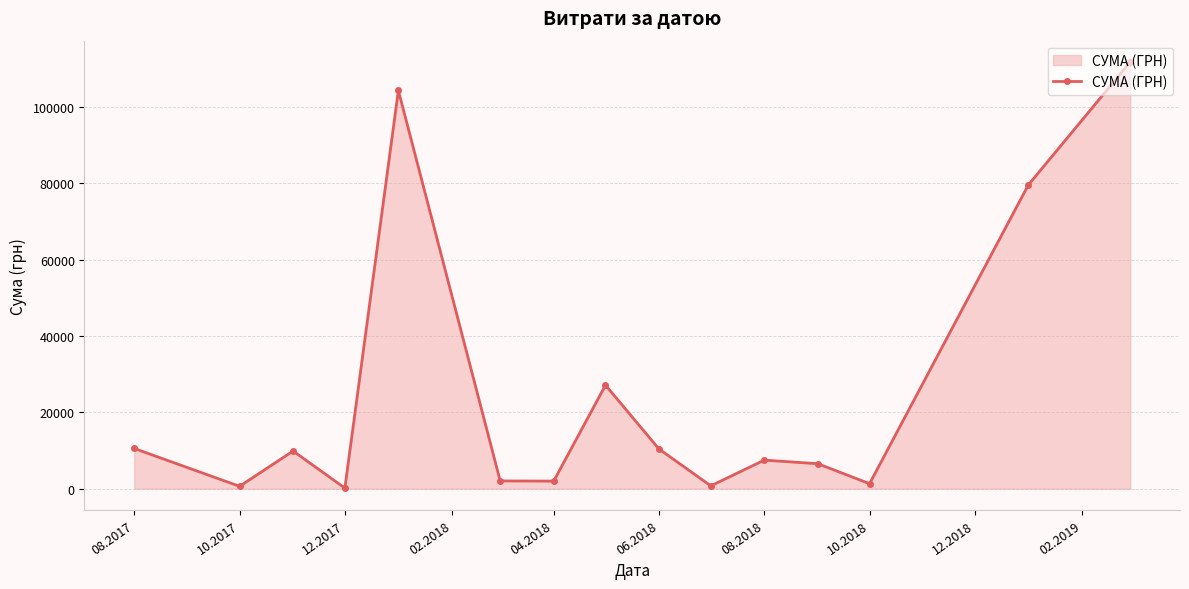

How many points are higher than both their immediate neighbors (excluding endpoints)?

4